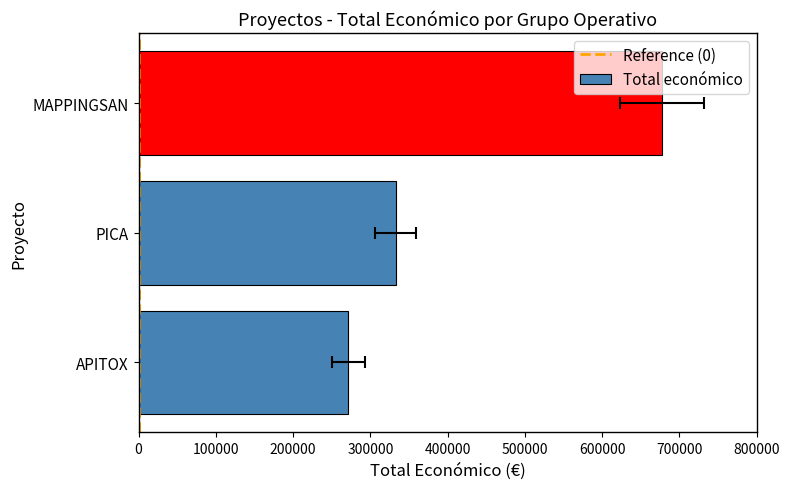

Reading left to right, what are all the values shown in this chart?

APITOX=271552	PICA=333001	MAPPINGSAN=677425